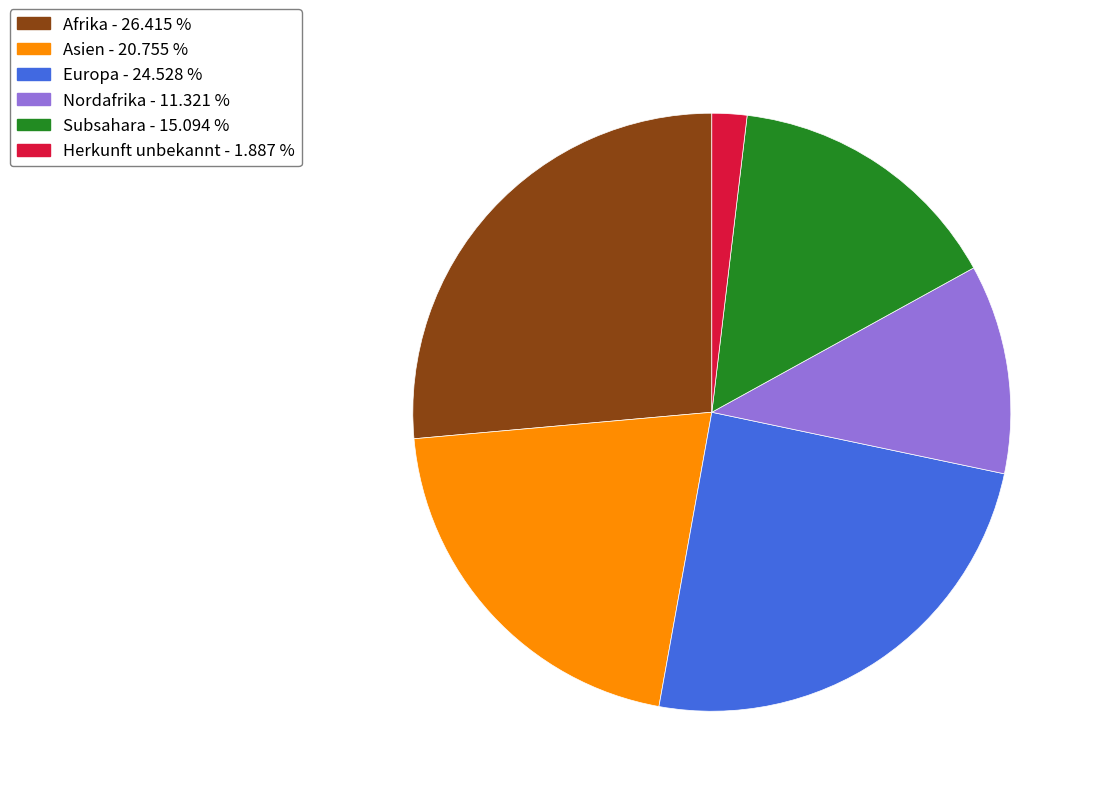

Is it true that Subsahara is 24% of the pie?

False